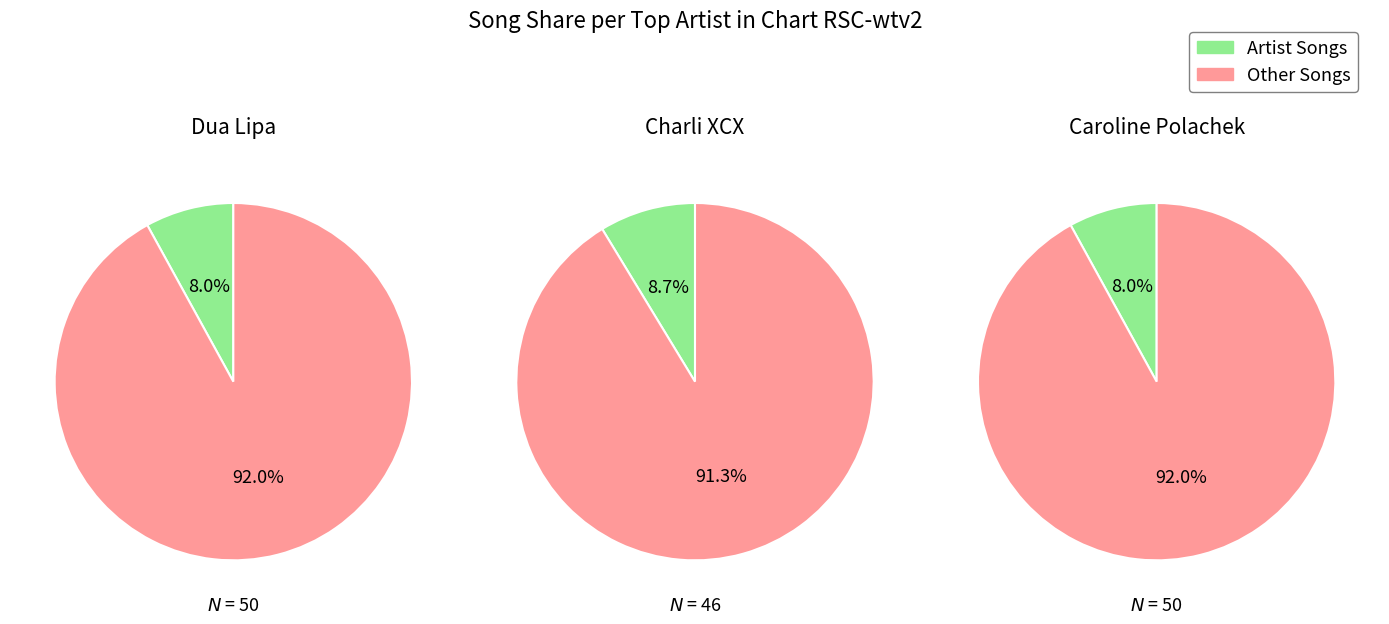

How many segments does this pie chart have?

2